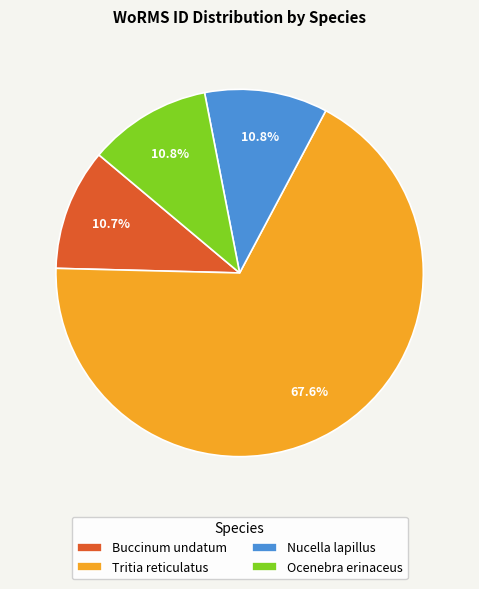

Which slice is the largest?

Tritia reticulatus